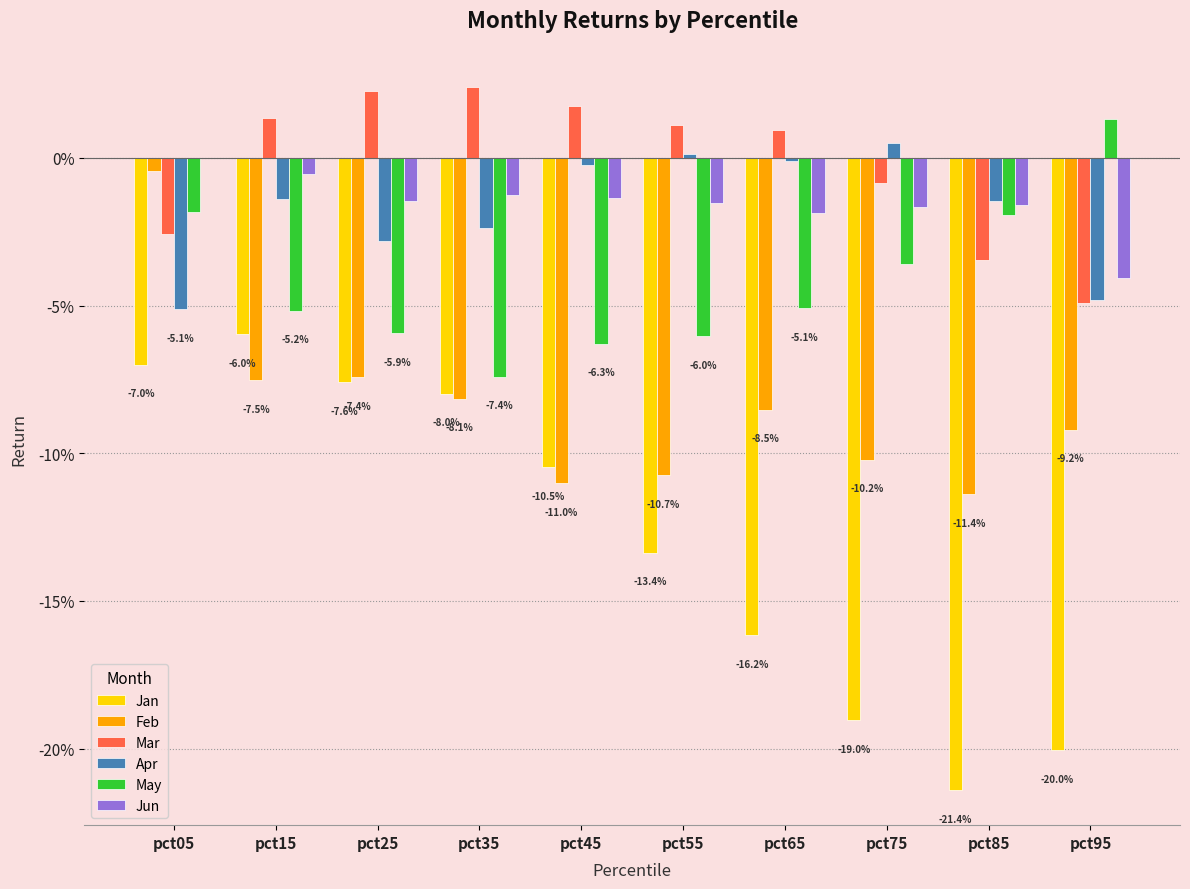

Is it true that Mar equals 0.0 at pct15?

False